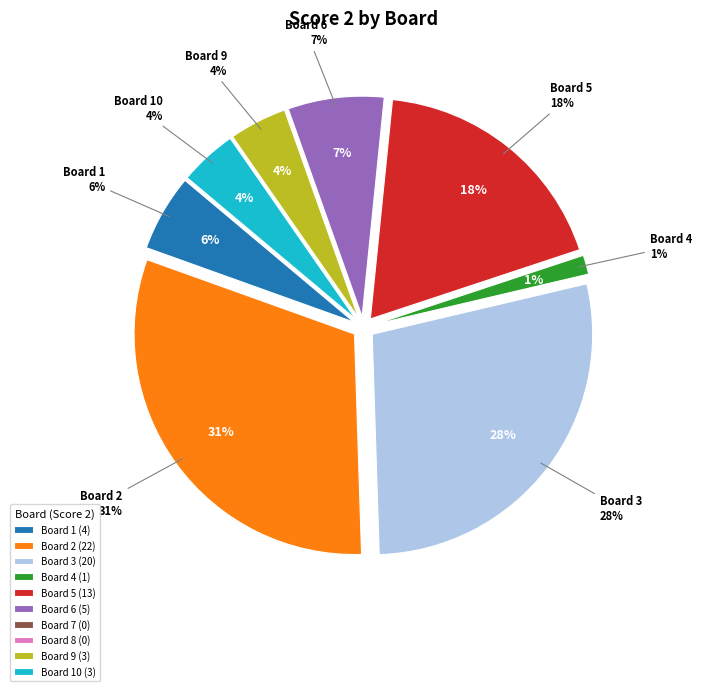

To the nearest percent, what is the difference between the Board 7 and Board 5 slice percentages?

18%